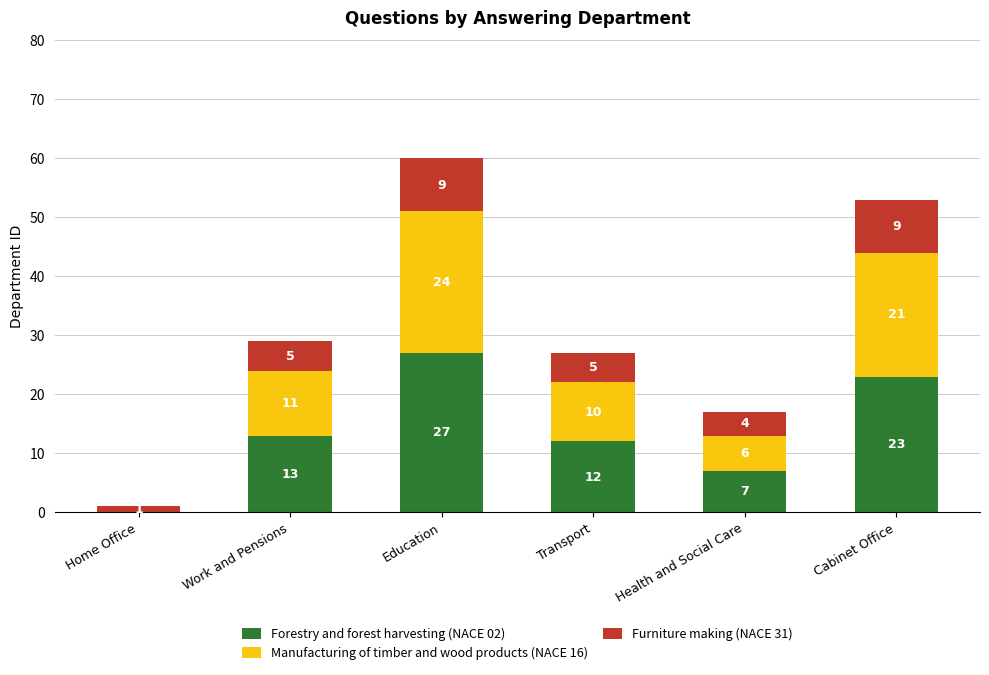

What is the total value across all series at Education?

60